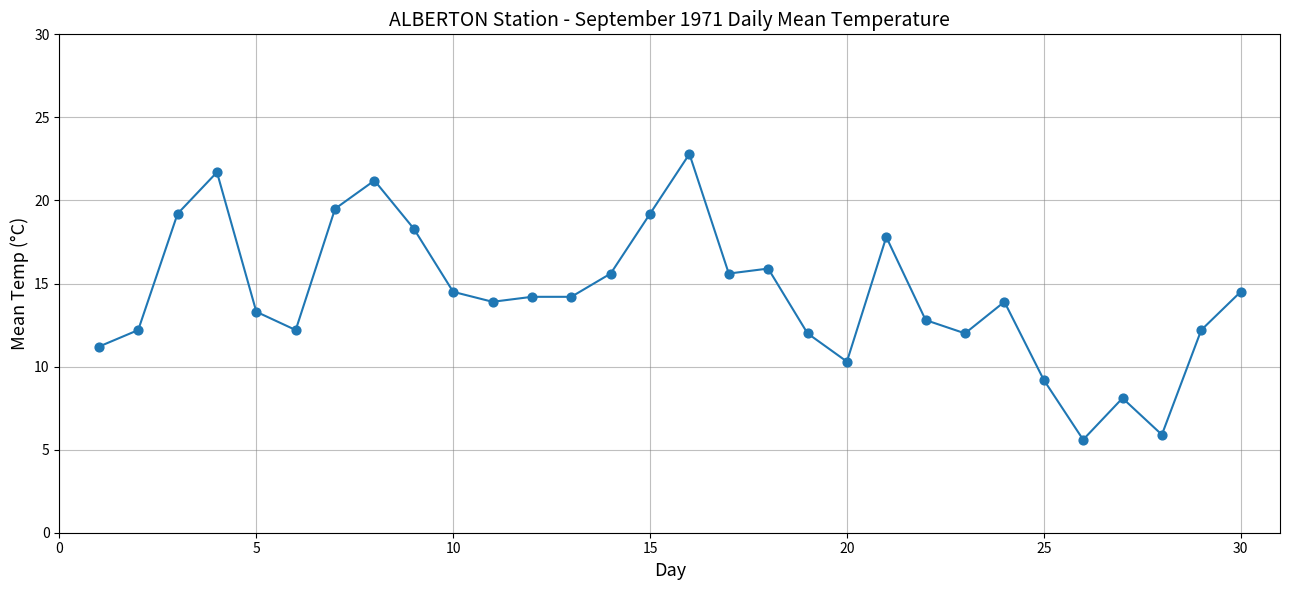

What is the range of X values (max minus min)?

29.0